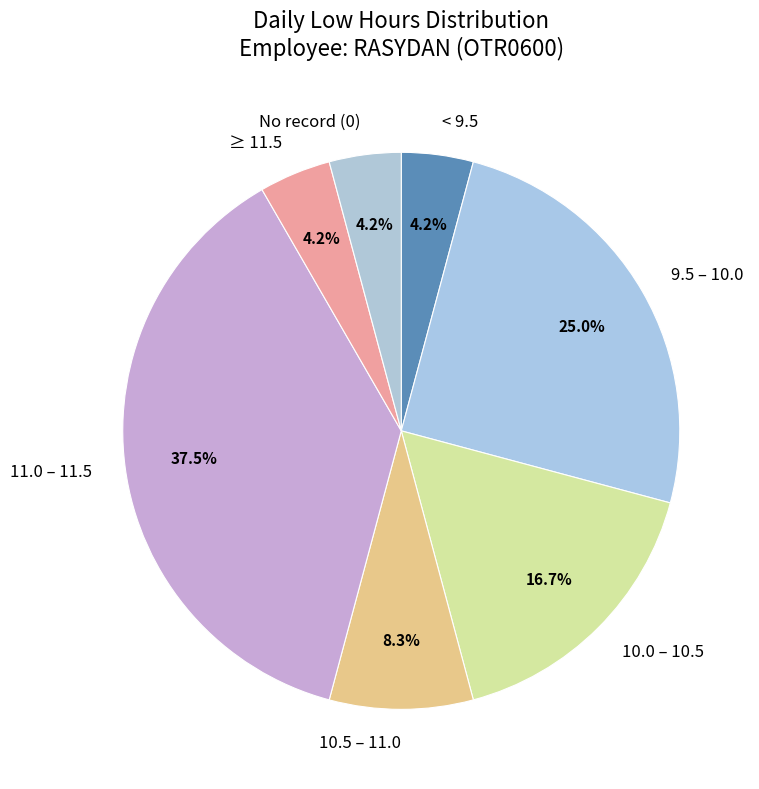

To the nearest percent, what is the difference between the largest and smallest slice percentages?

33%